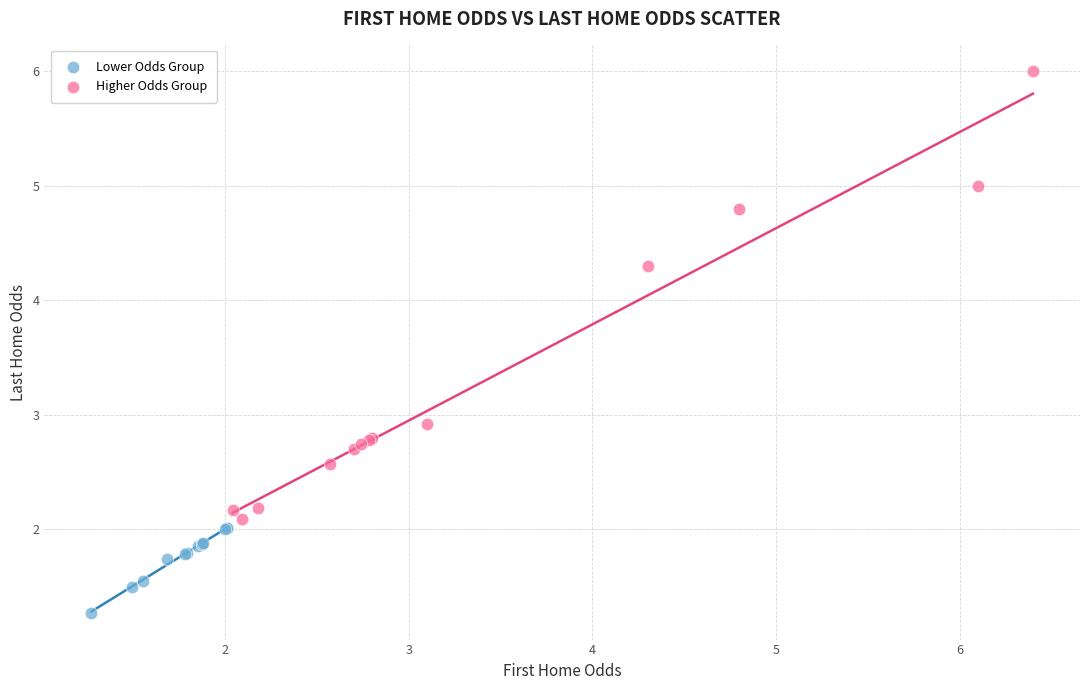

Which series contains the lowest Y value?

Lower Odds Group